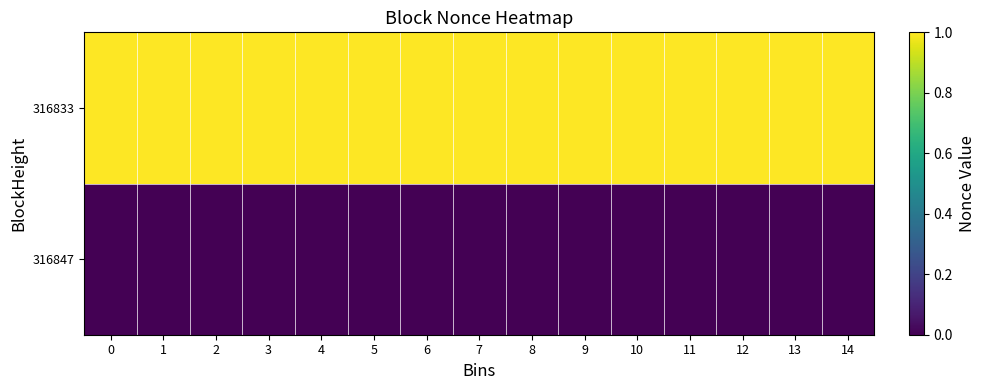

Reading left to right, transcribe all the data shown in this chart.

316847: 0=0	1=0	2=0	3=0	4=0	5=0	6=0	7=0	8=0	9=0	10=0	11=0	12=0	13=0	14=0
316833: 0=1	1=1	2=1	3=1	4=1	5=1	6=1	7=1	8=1	9=1	10=1	11=1	12=1	13=1	14=1